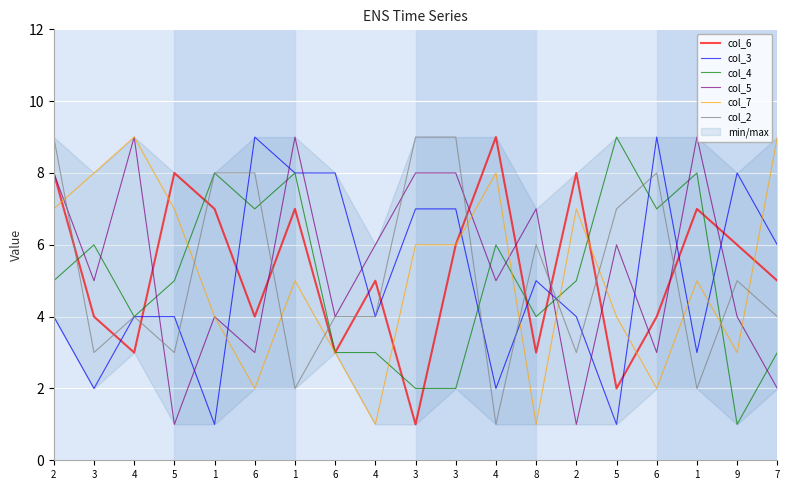

True or false: col_3 and col_2 cross at least once.

True